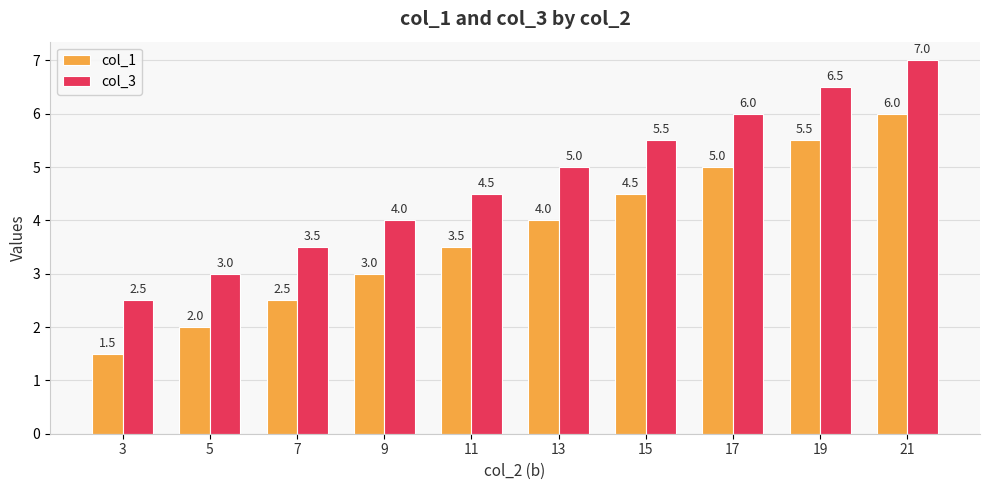

Rank the categories by col_1 value from highest to lowest.

21, 19, 17, 15, 13, 11, 9, 7, 5, 3